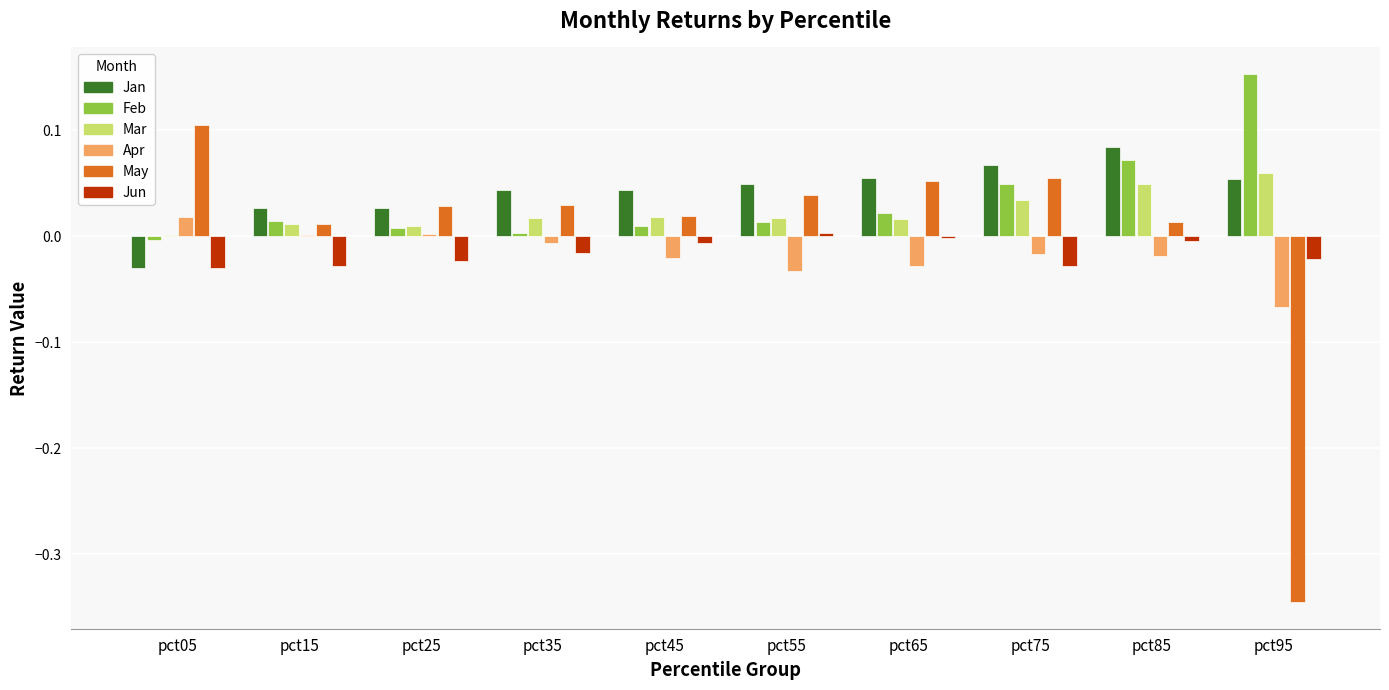

The Feb series shows 0.1 at pct75. True or false?

False